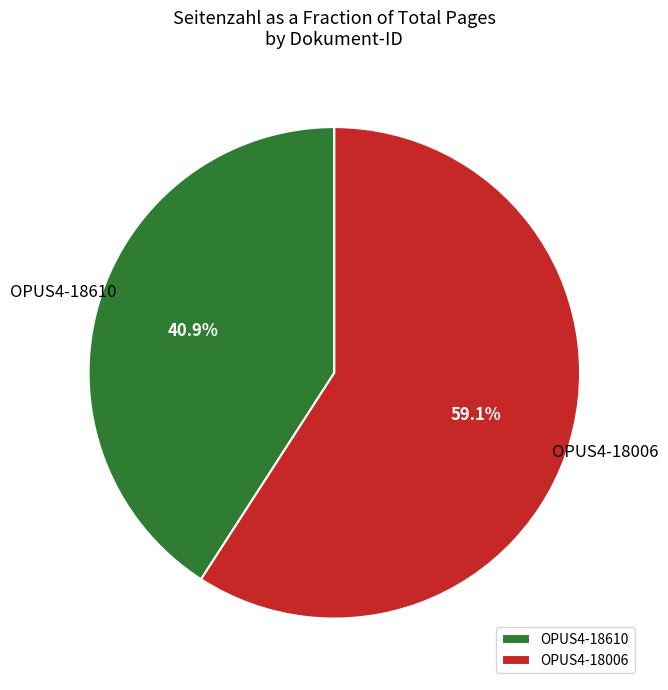

Rank the categories by value from highest to lowest.

OPUS4-18006, OPUS4-18610